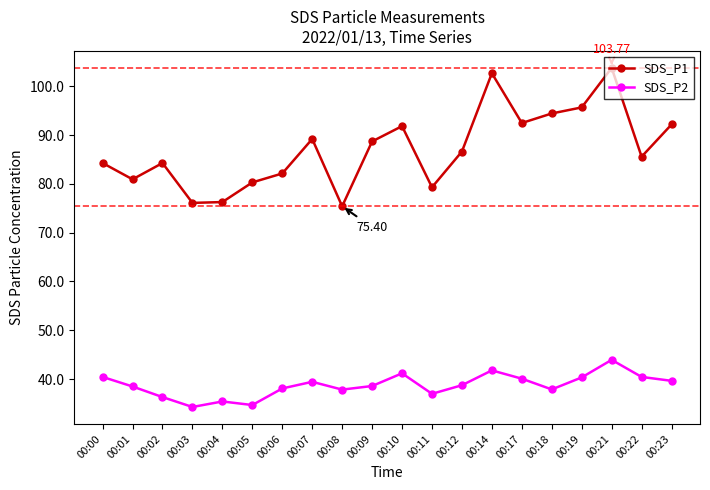

What is the difference between the second highest and minimum values in the SDS_P1 series?

27.3